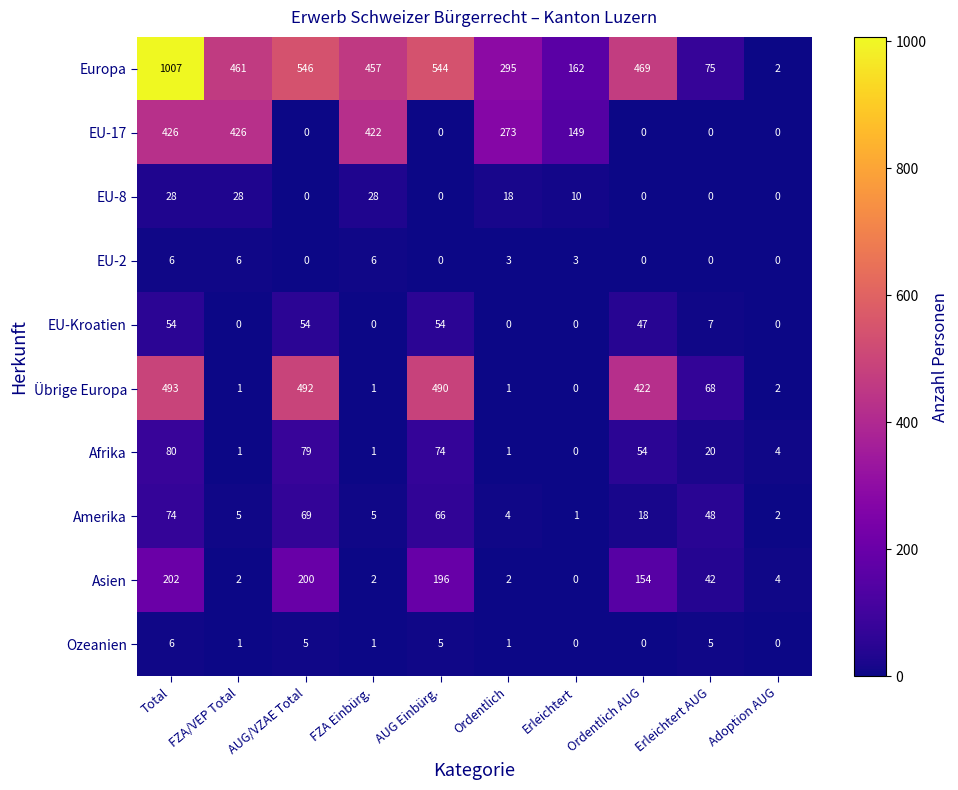

What is the sum of all Asien values?

804